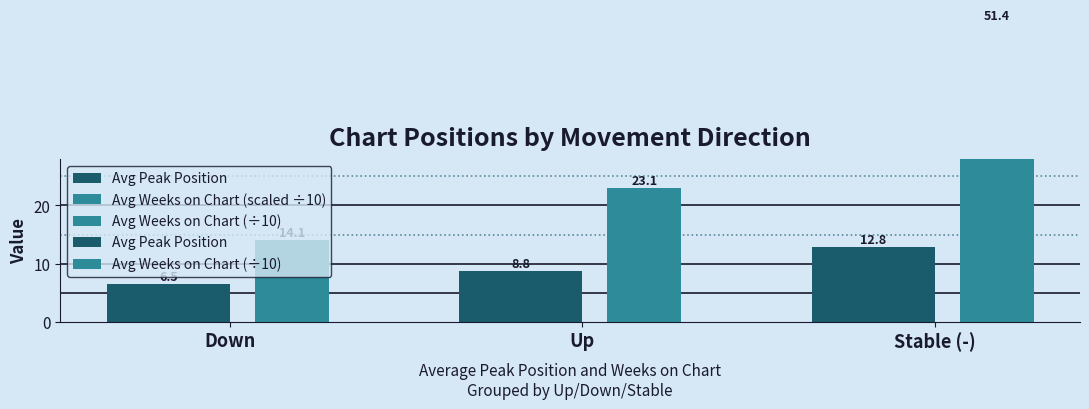

Which category has the lowest value in the Avg Weeks on Chart (scaled ÷10) series?

Down